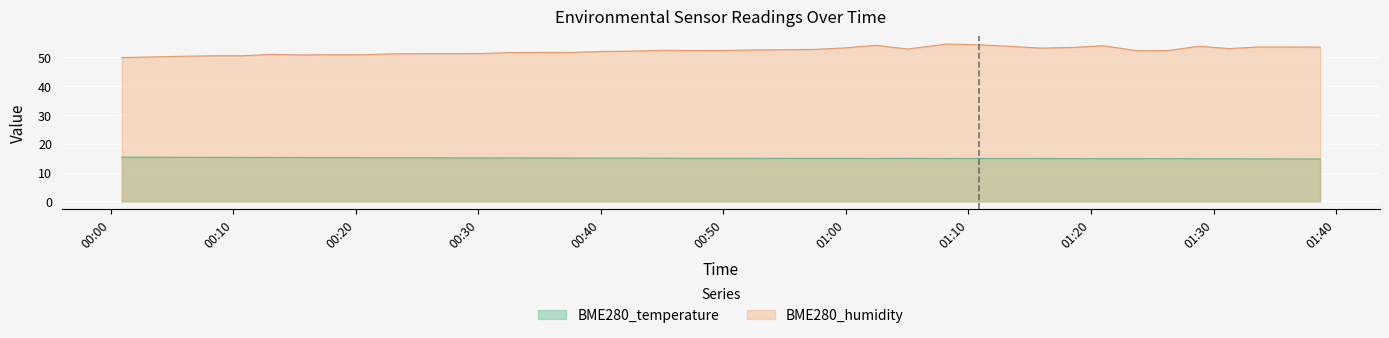

Is the value of BME280_temperature at 2023/05/02 01:23:45 greater than the value of BME280_humidity at 2023/05/02 01:08:13?

No